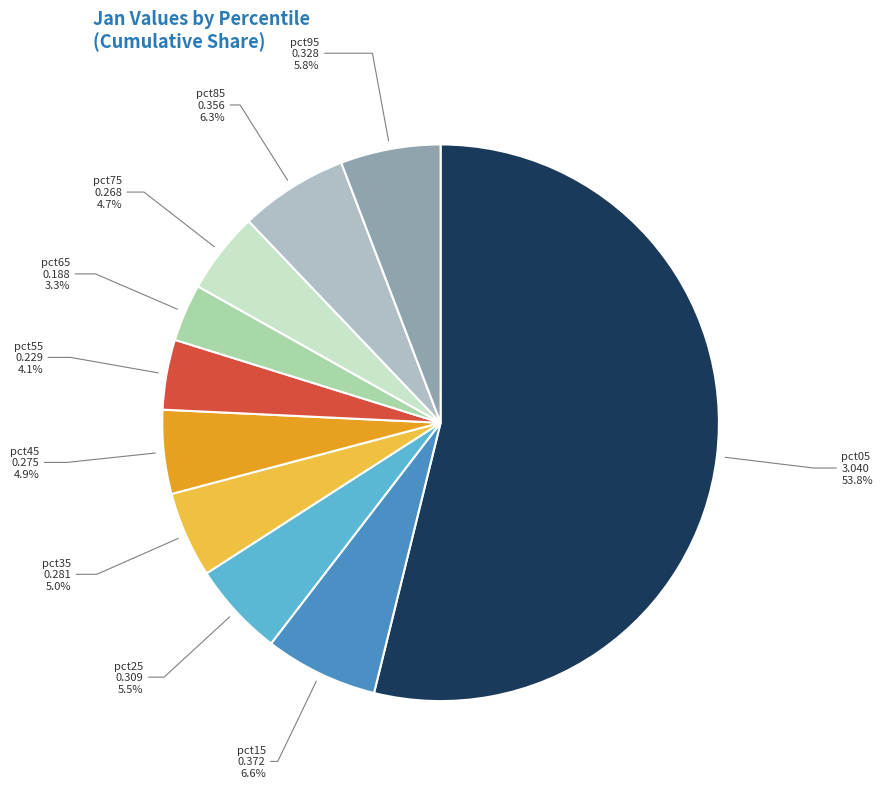

What percentage is NOT represented by pct45?

95.1%